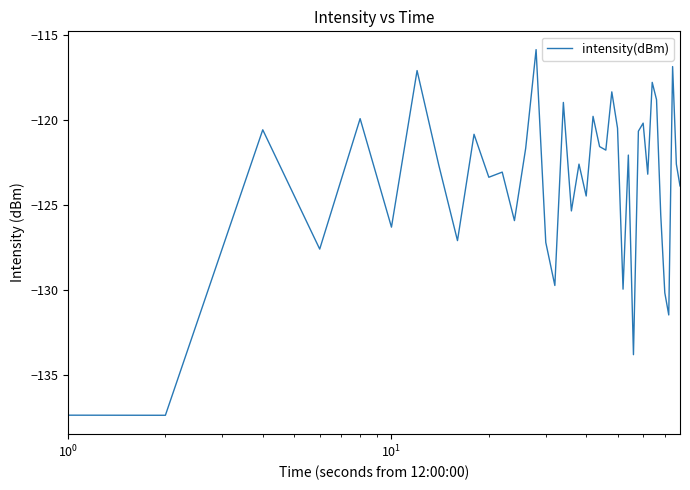

What is the difference between the maximum and minimum values?

21.5